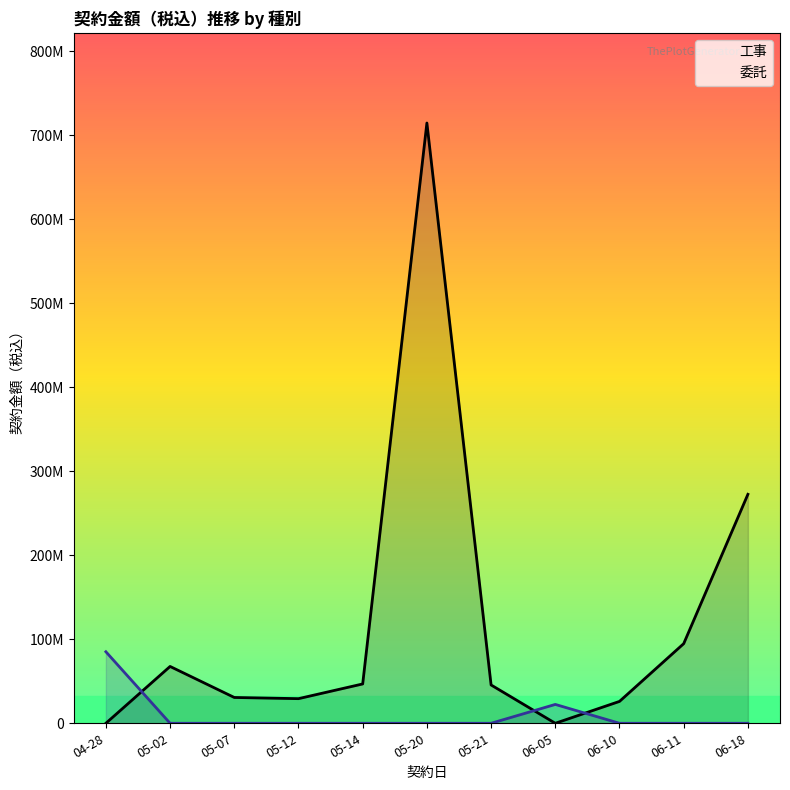

What is the spread (max minus min) of values at 05-21?

45592800